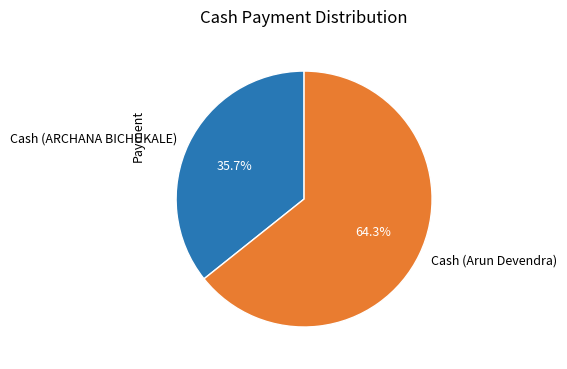

Which slice is the largest?

Cash (Arun Devendra)